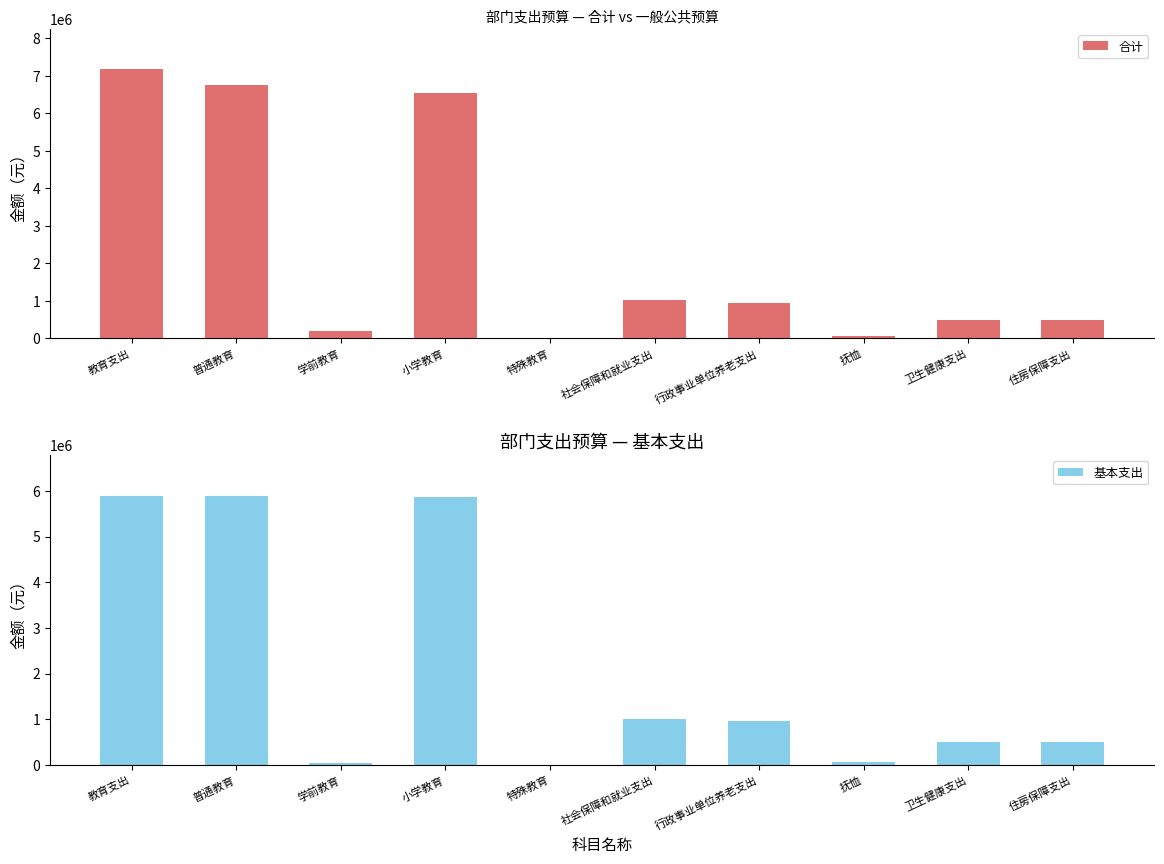

Which series changed the most between 抚恤 and 住房保障支出?

合计